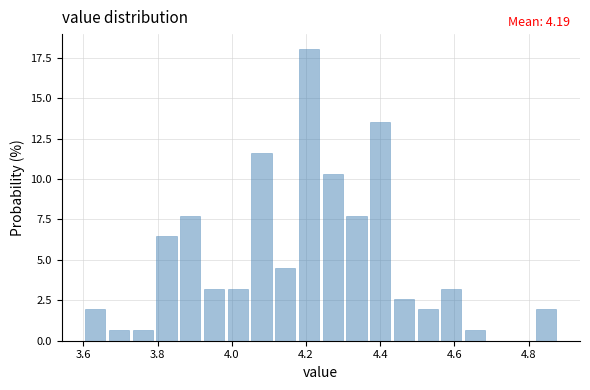

Read against the x-axis, roughly where is the centre of the tallest bar?

4.20